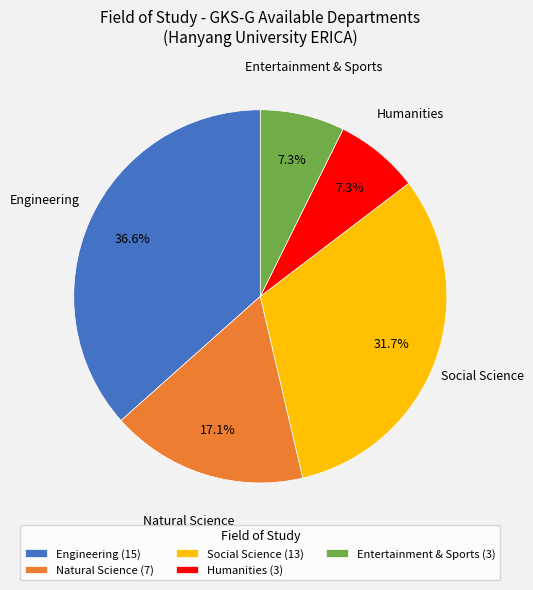

Do Humanities and Natural Science together represent more than half of the pie?

No